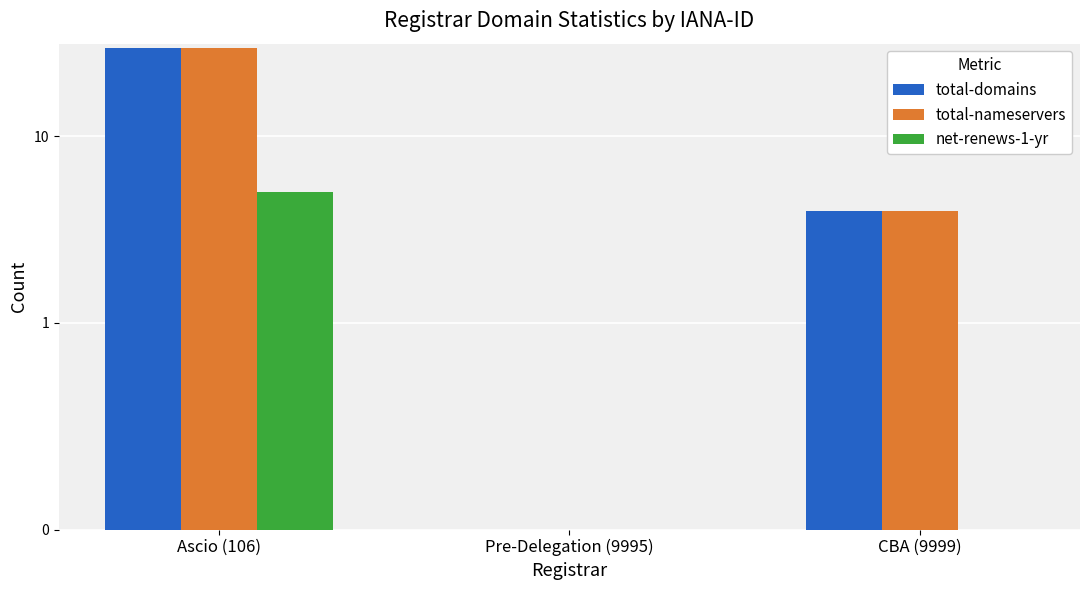

How many bars are there in total?

9